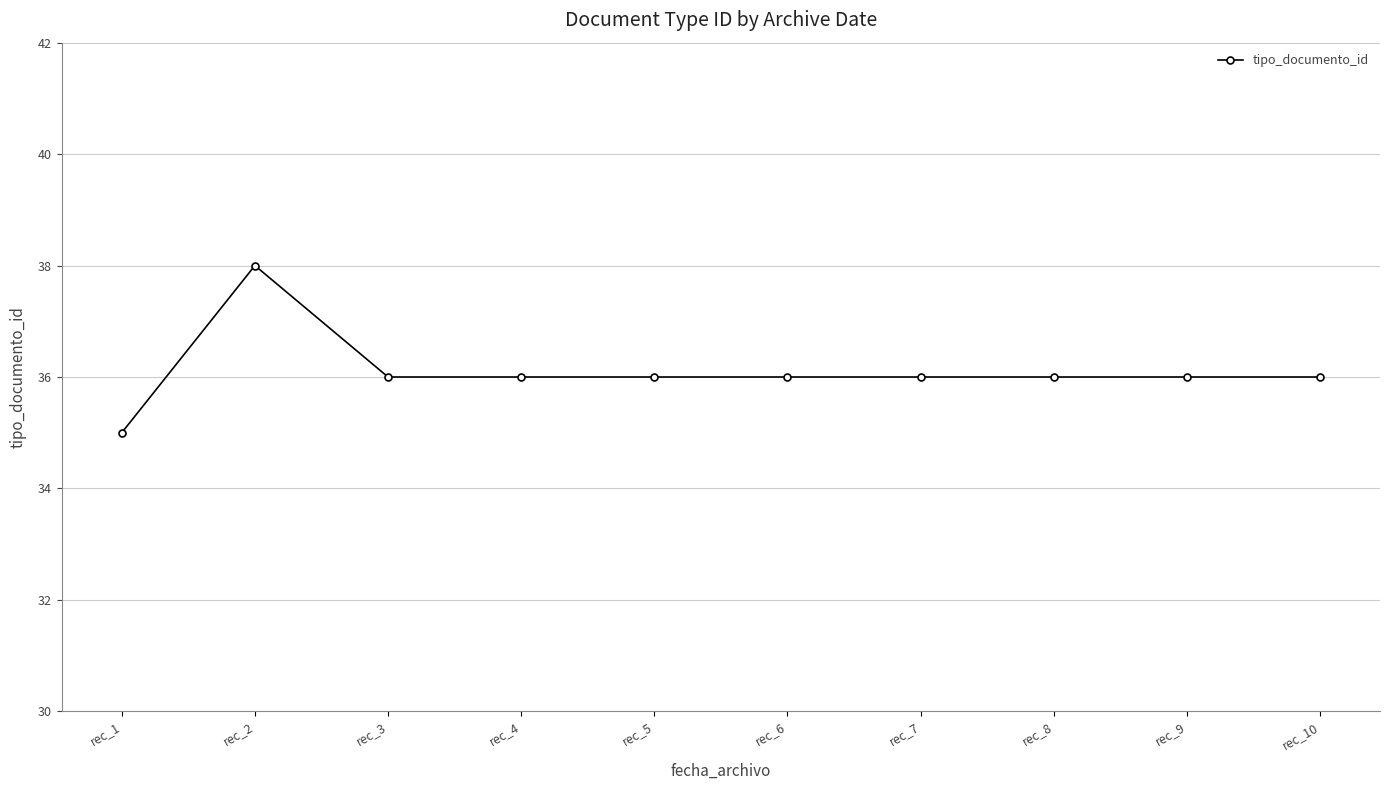

Where does the data first go above 36?

rec_2